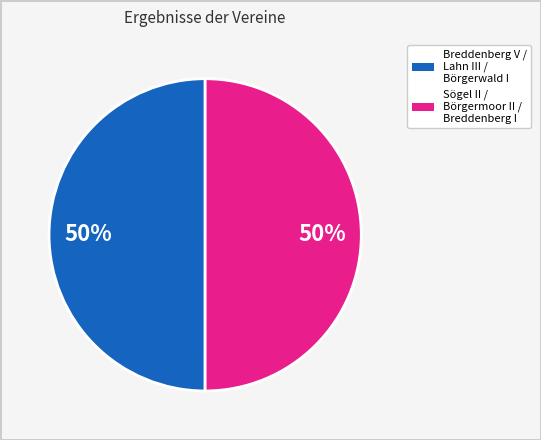

How many slices are in this pie chart?

2